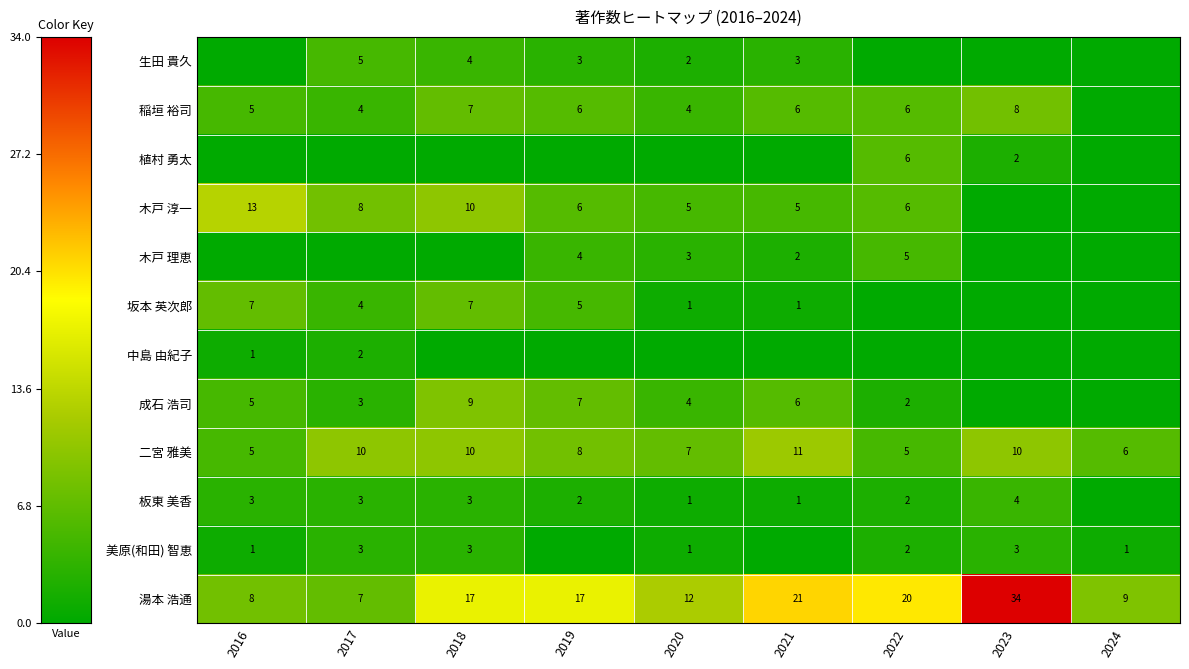

What is the sum of the 坂本 英次郎 values at 2017 and 2018?

11